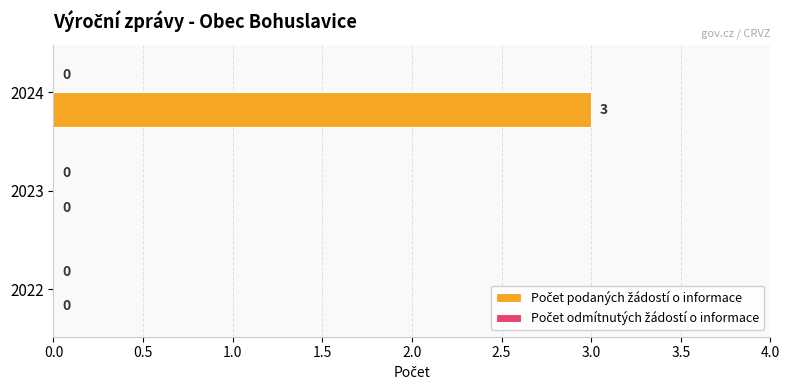

Between 2024 and 2022, which is larger?

2024